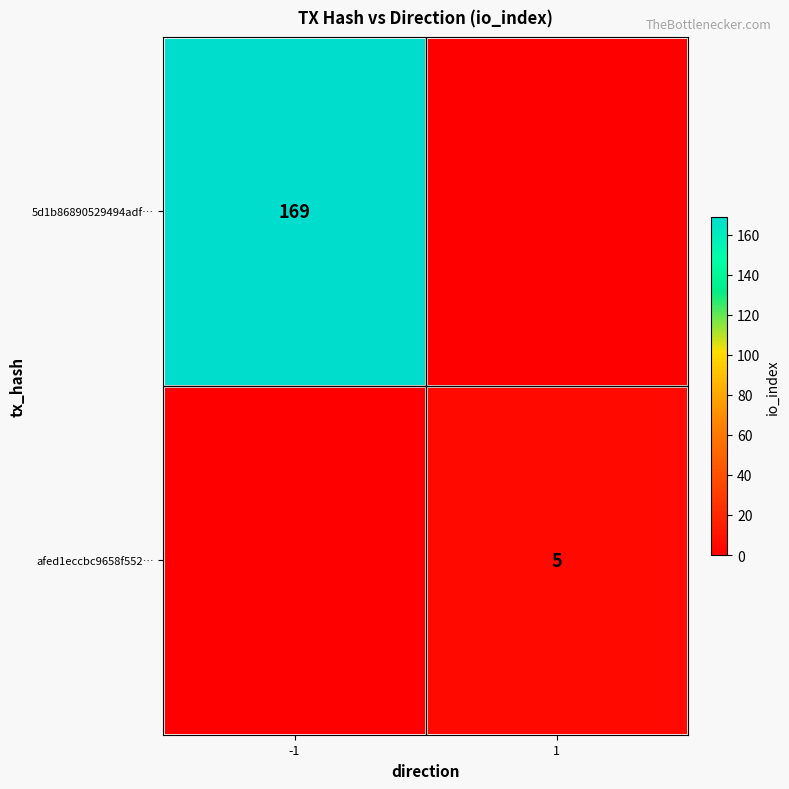

How many series are shown in this chart?

2